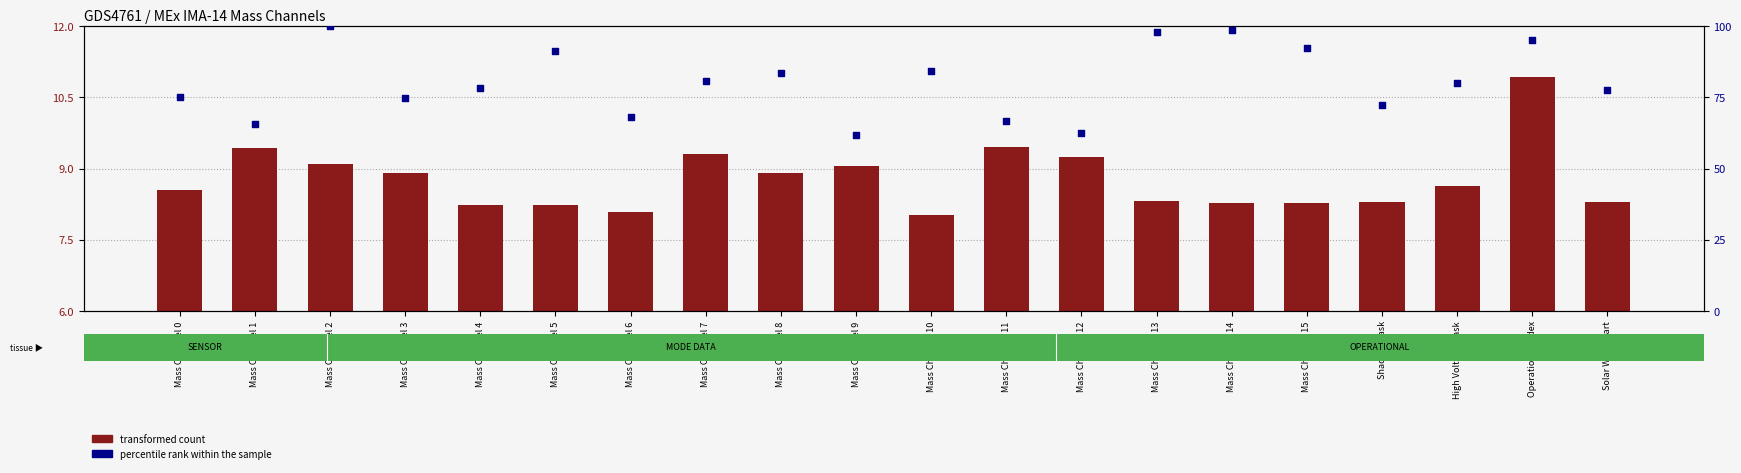

At how many categories does at least one series exceed 81?

8